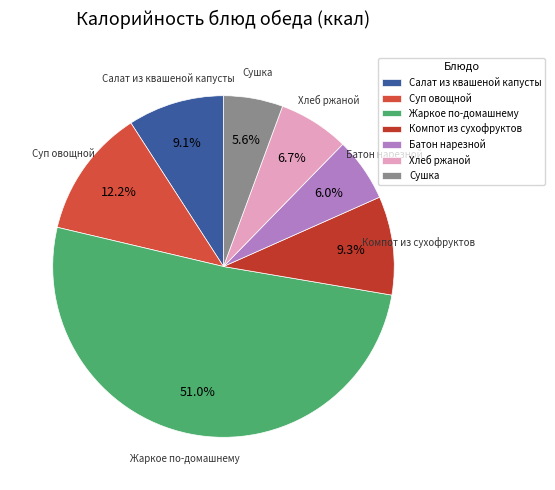

Approximately how many times larger is the value at Хлеб ржаной compared to Компот из сухофруктов?

0.7